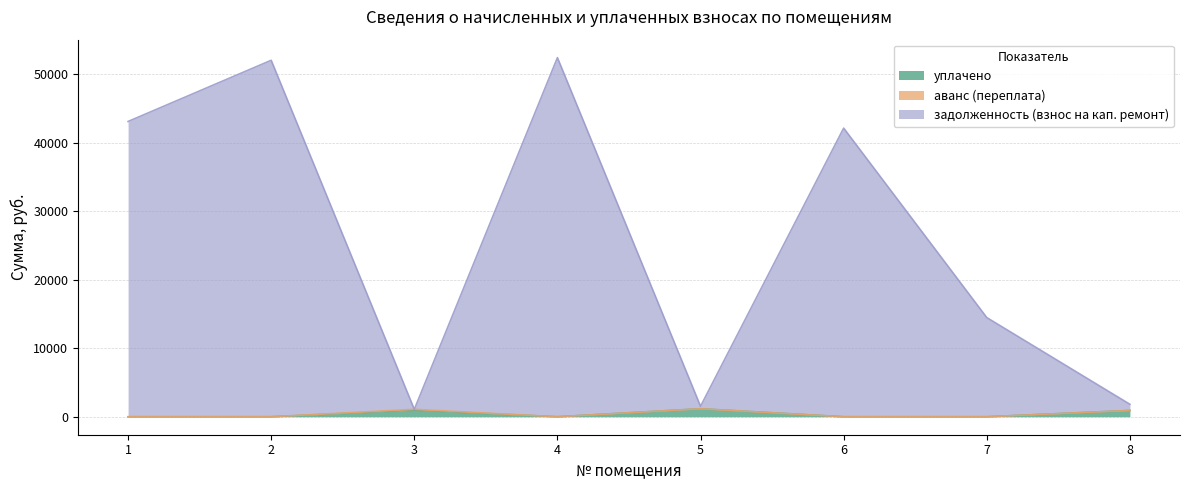

What is the highest value of the уплачено series?

1167.3